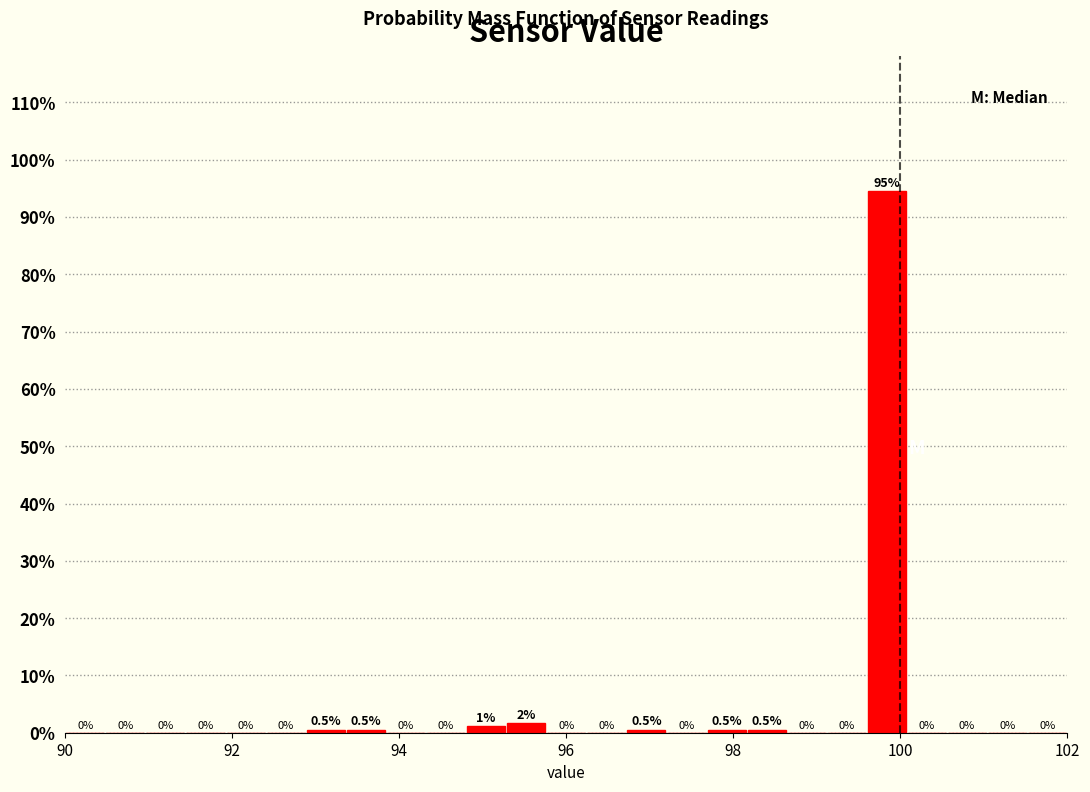

Around what value on the x-axis is the tallest bar? Give the approximate position of its centre, as read against the axis.

99.8